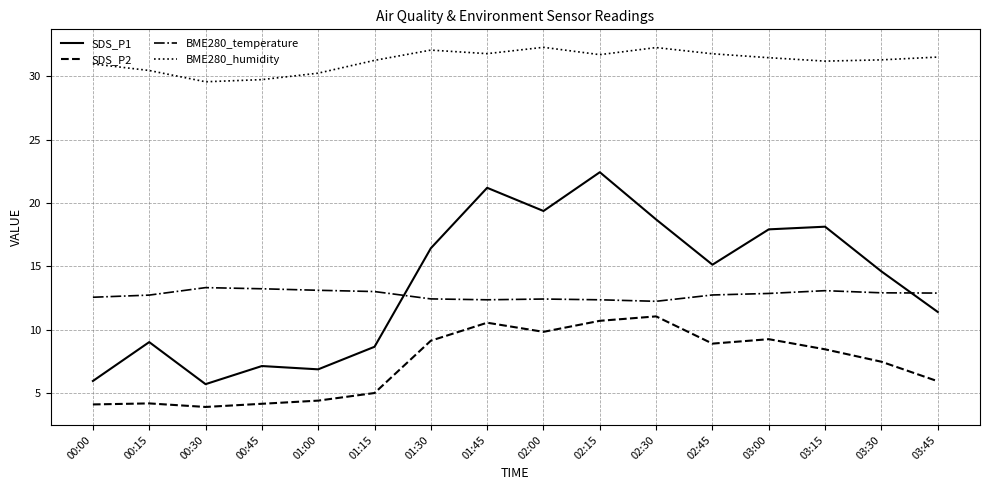

True or false: BME280_humidity and SDS_P1 cross at least once.

False